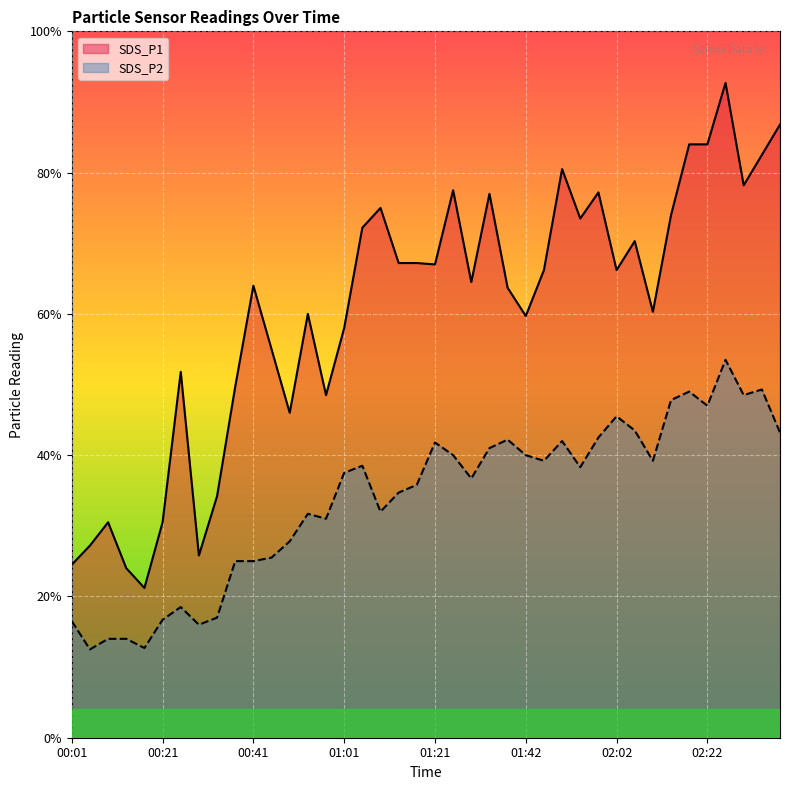

Between 00:29 and 01:50, which is larger?

01:50